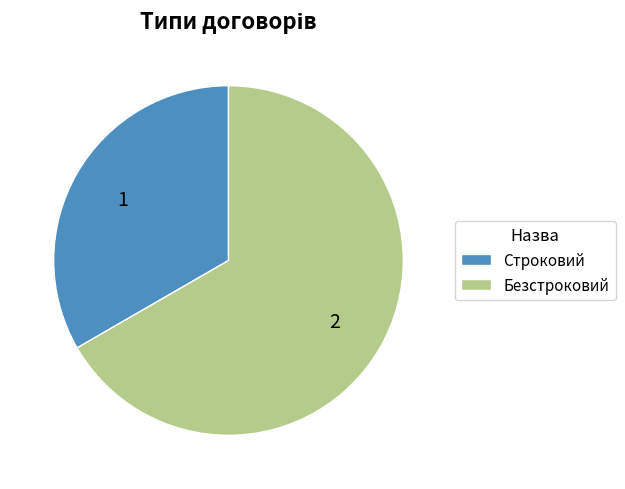

What is the largest slice in the pie chart?

Безстроковий